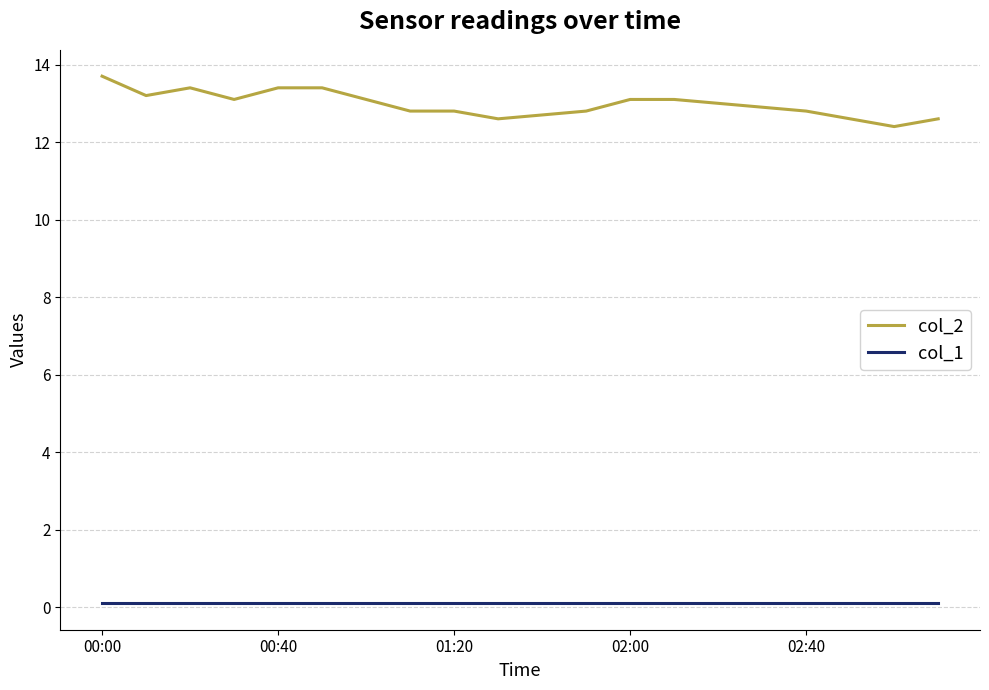

Which series has the largest total across all categories?

col_2